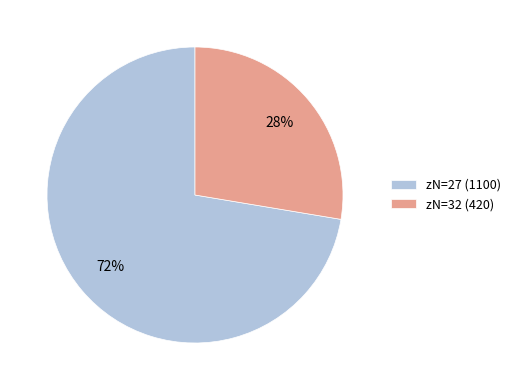

What percentage is the zN=27 (1100) slice, to the nearest percent?

72%